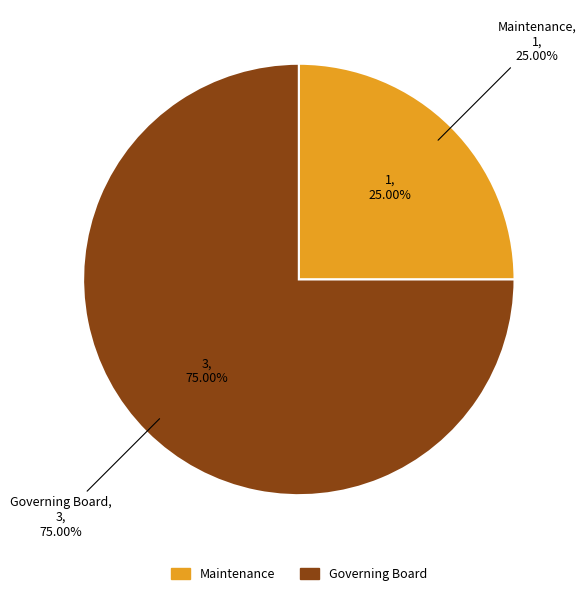

To the nearest percent, what is the average slice percentage?

50%